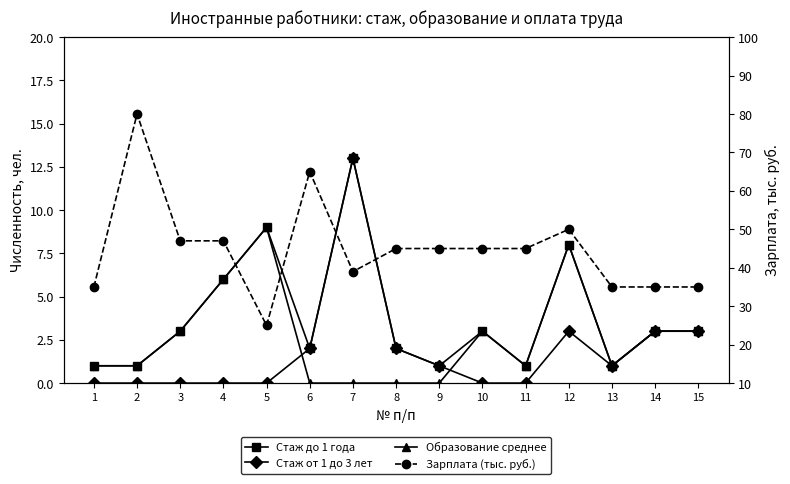

True or false: Стаж до 1 года and Зарплата (тыс. руб.) cross at least once.

False